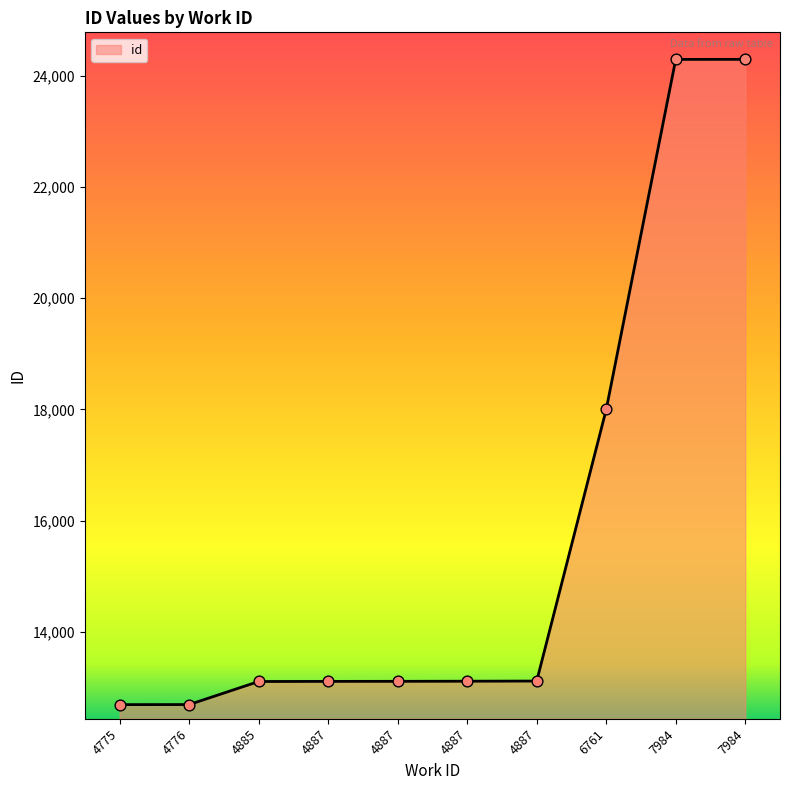

What is the ratio of the value at 4885 to the value at 4887?

1.0